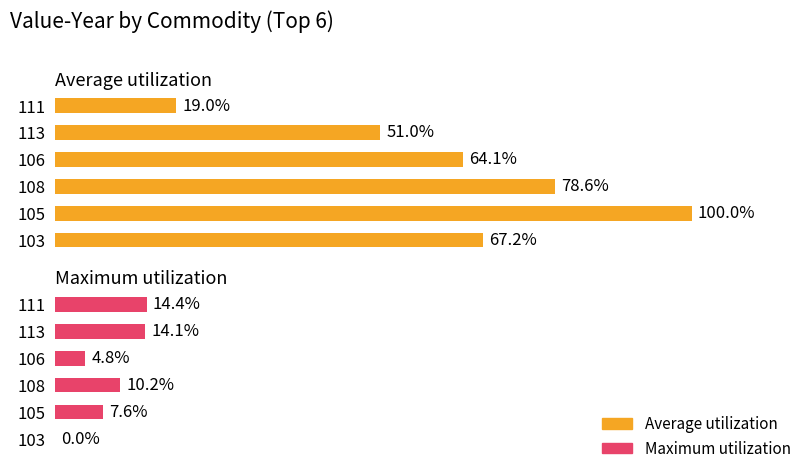

Rank the series by their maximum value, from lowest to highest.

Maximum utilization, Average utilization